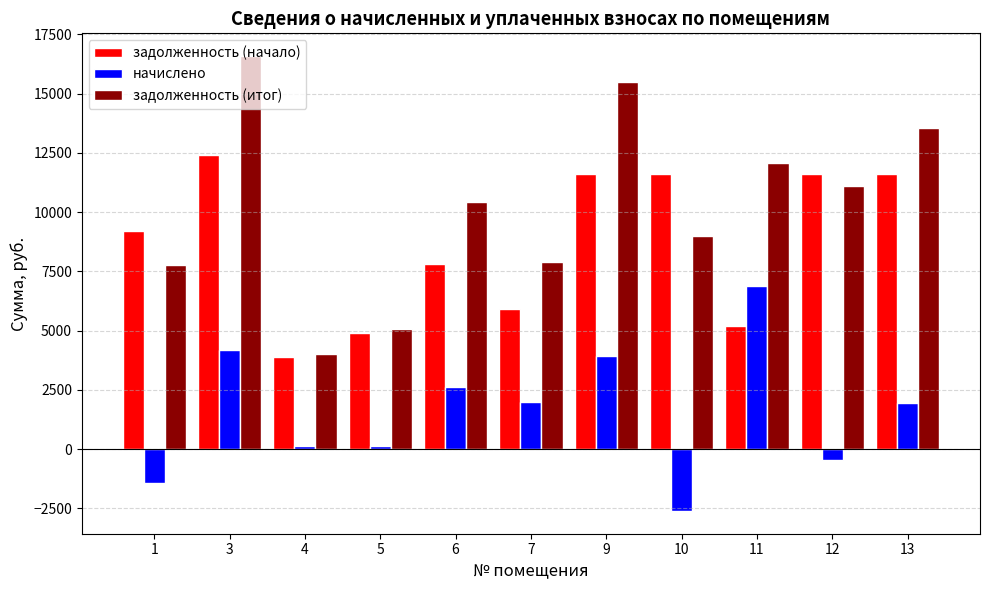

What are all the series names shown in the legend?

задолженность (начало), начислено, задолженность (итог)